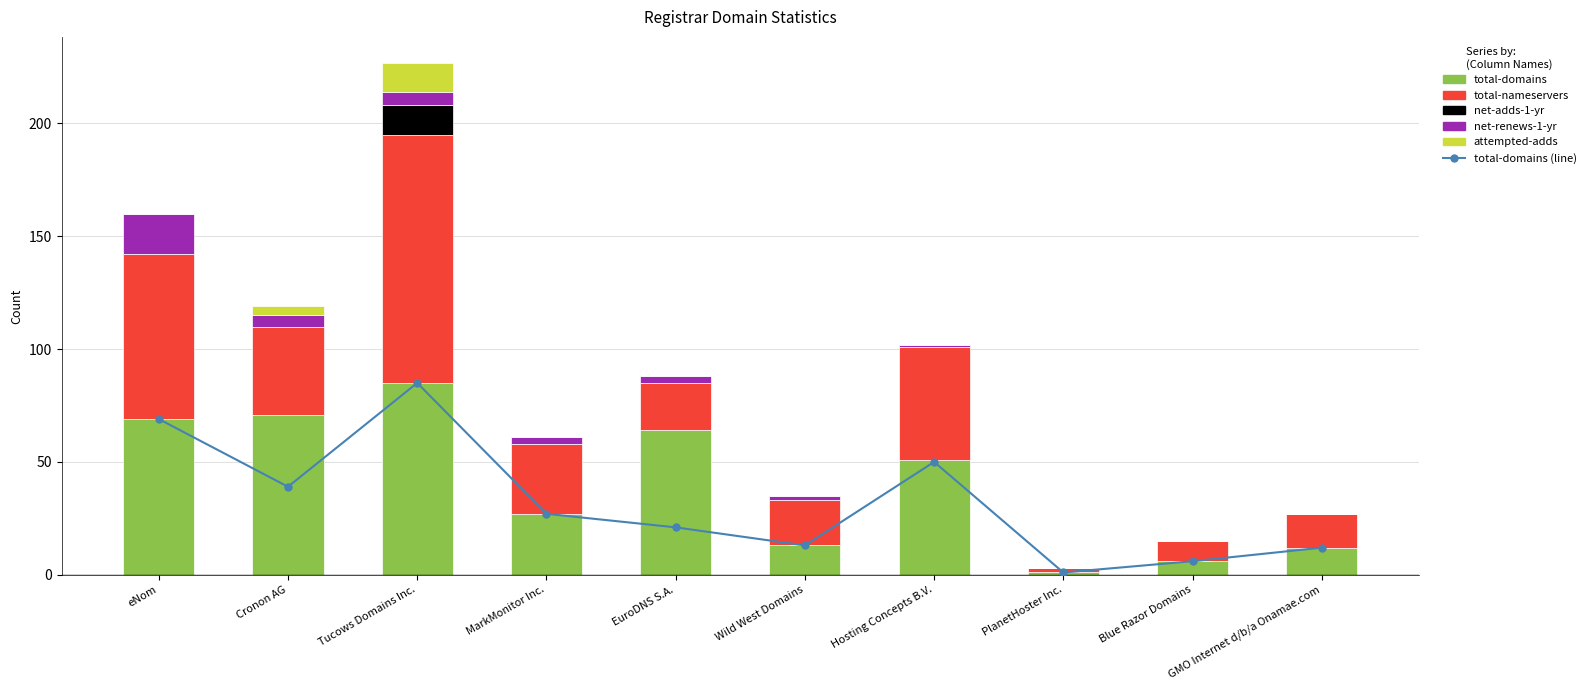

At which category is the sum across all series the highest?

Tucows Domains Inc.